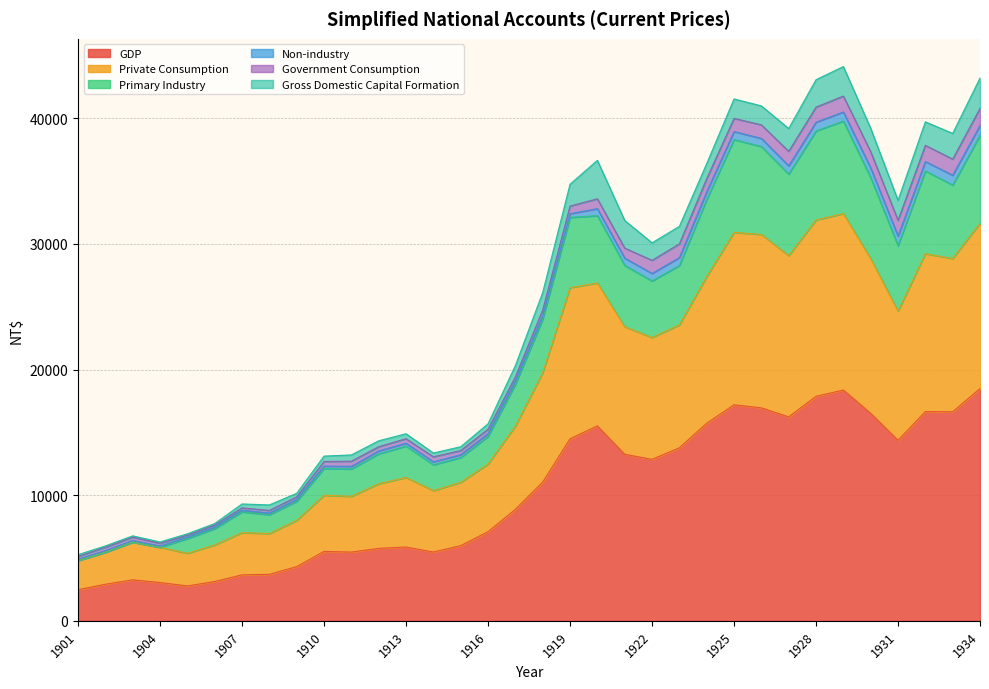

What is the total value across all series at 1916?

15685.0